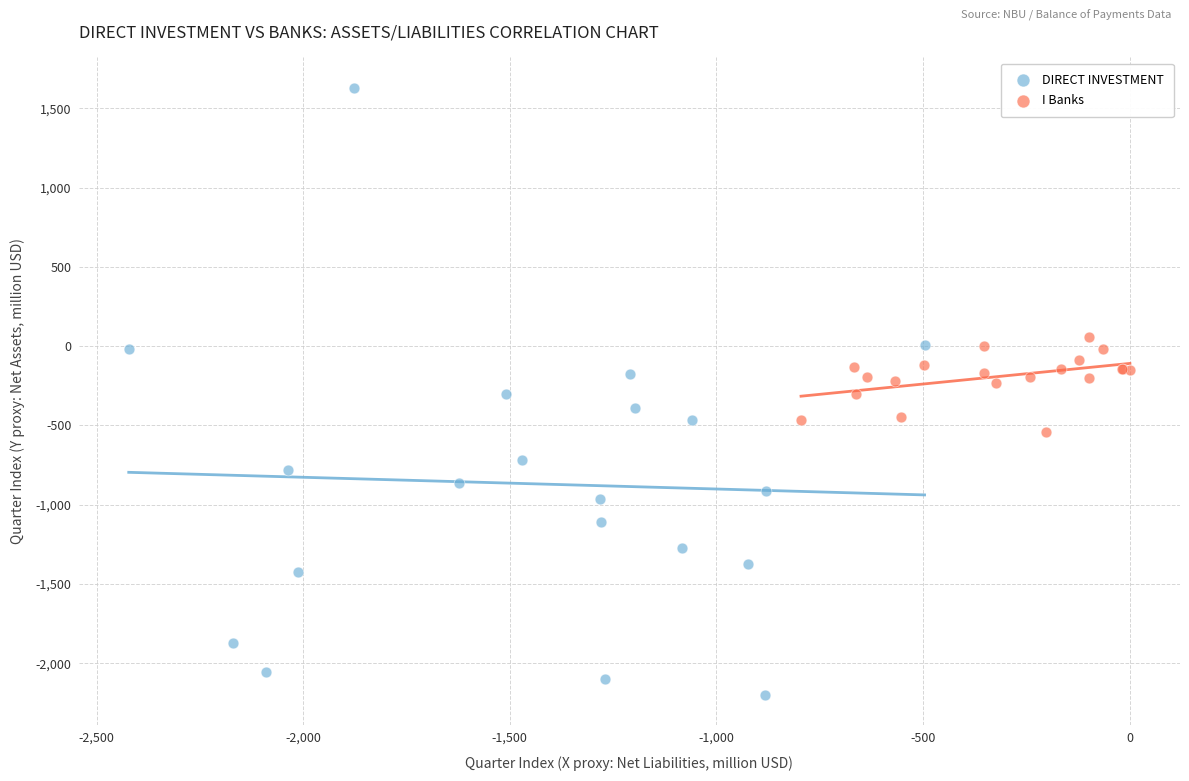

What are all the series names shown in the legend?

DIRECT INVESTMENT, I Banks